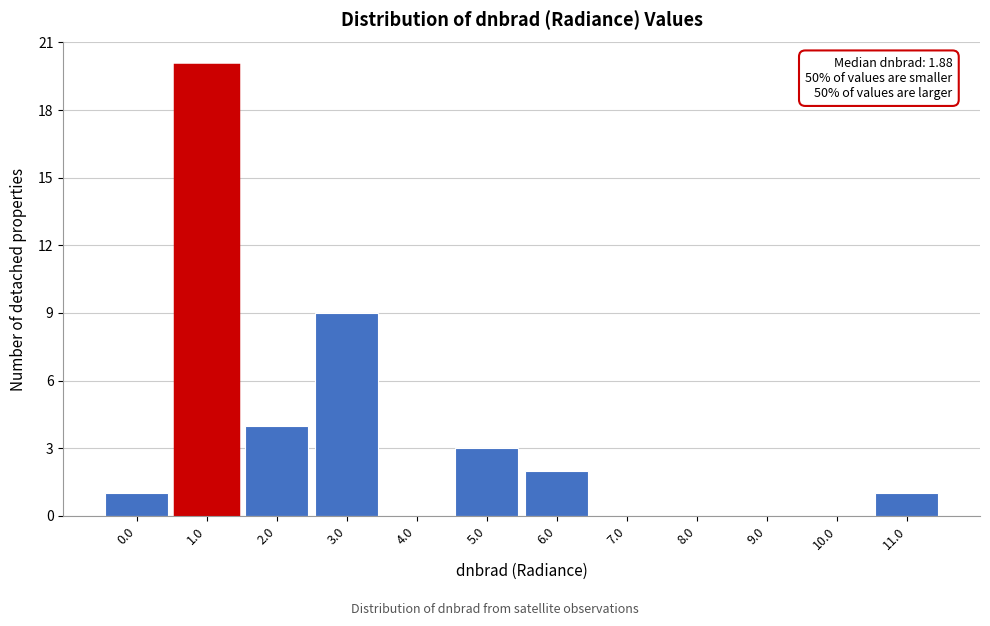

Reading left to right, transcribe all the data shown in this chart.

0.0=1	1.0=20	2.0=4	3.0=9	4.0=0	5.0=3	6.0=2	7.0=0	8.0=0	9.0=0	10.0=0	11.0=1